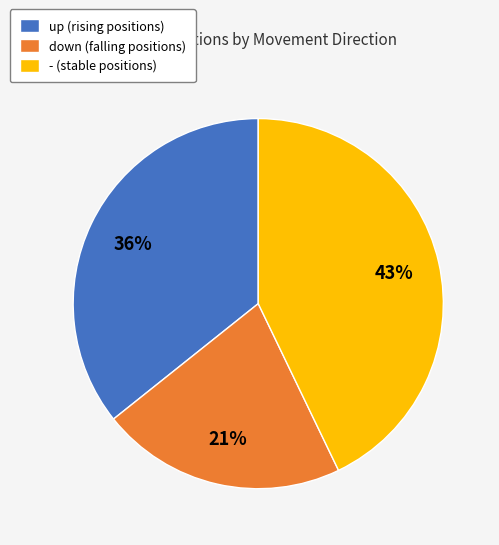

Approximately how many times larger is the value at up compared to down?

1.7